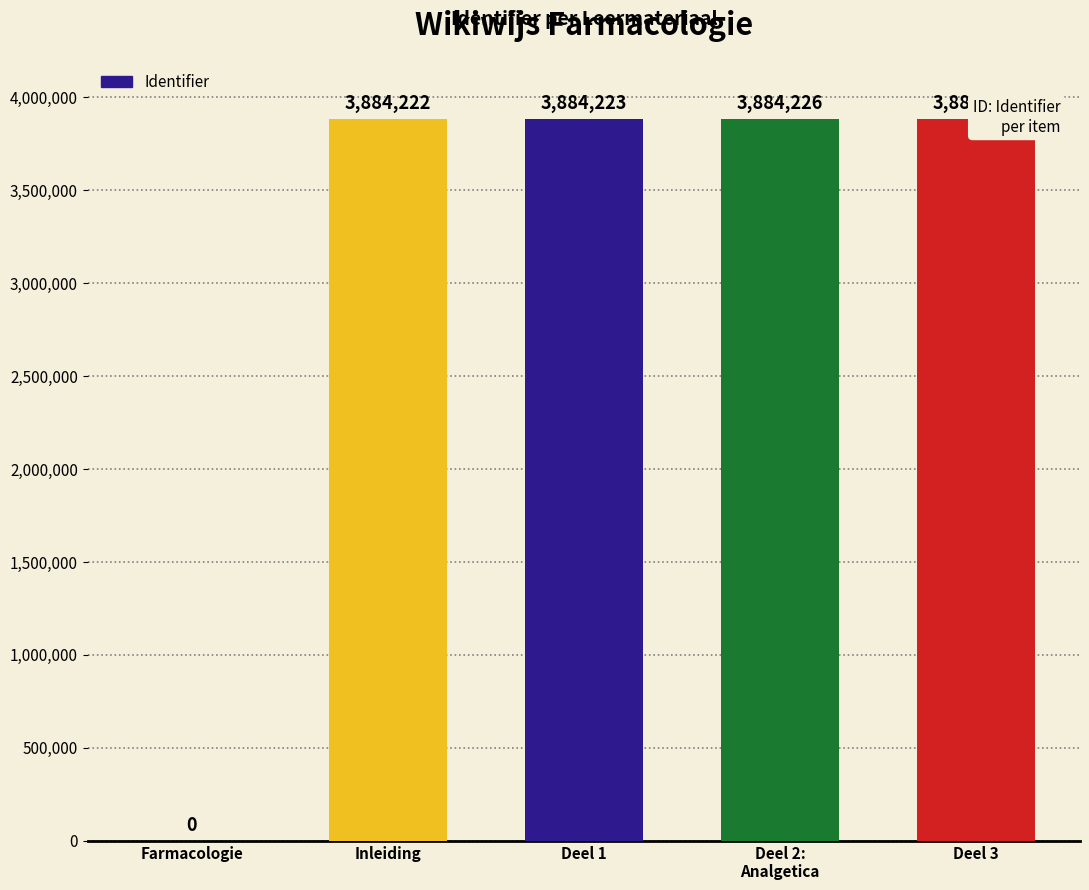

Reading left to right, list all the values displayed in this chart.

0	3884222	3884223	3884226	3884227